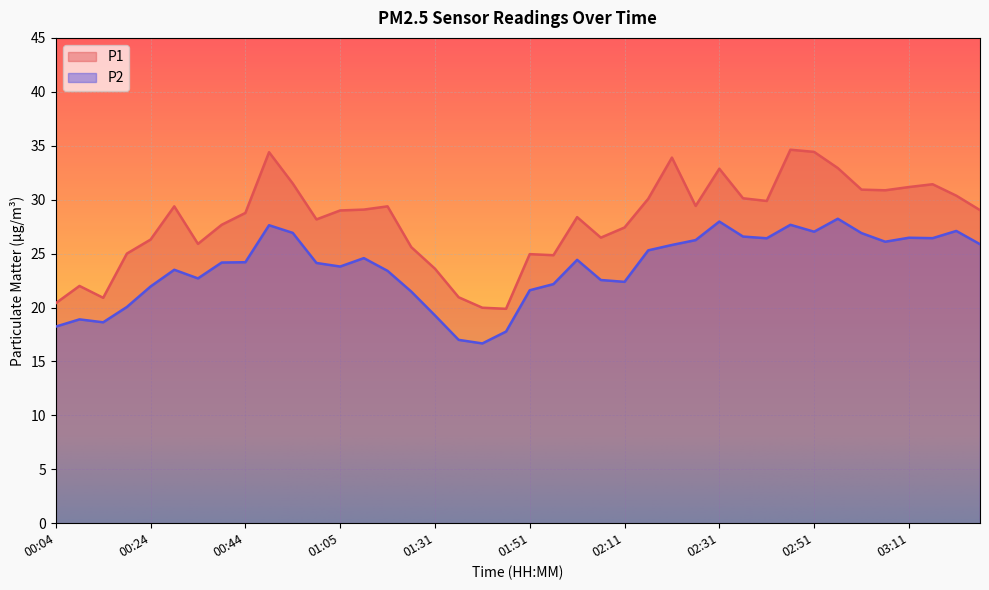

List the labels in order of P2 value, smallest first.

01:41, 01:36, 01:46, 00:04, 00:14, 00:09, 01:31, 00:19, 01:20, 01:51, 00:24, 01:56, 02:11, 02:06, 00:34, 01:15, 00:29, 01:05, 01:00, 00:39, 00:44, 02:01, 01:10, 02:16, 02:21, 03:26, 03:06, 02:26, 02:41, 03:16, 03:11, 02:36, 03:01, 00:54, 02:51, 03:21, 00:49, 02:46, 02:31, 02:56